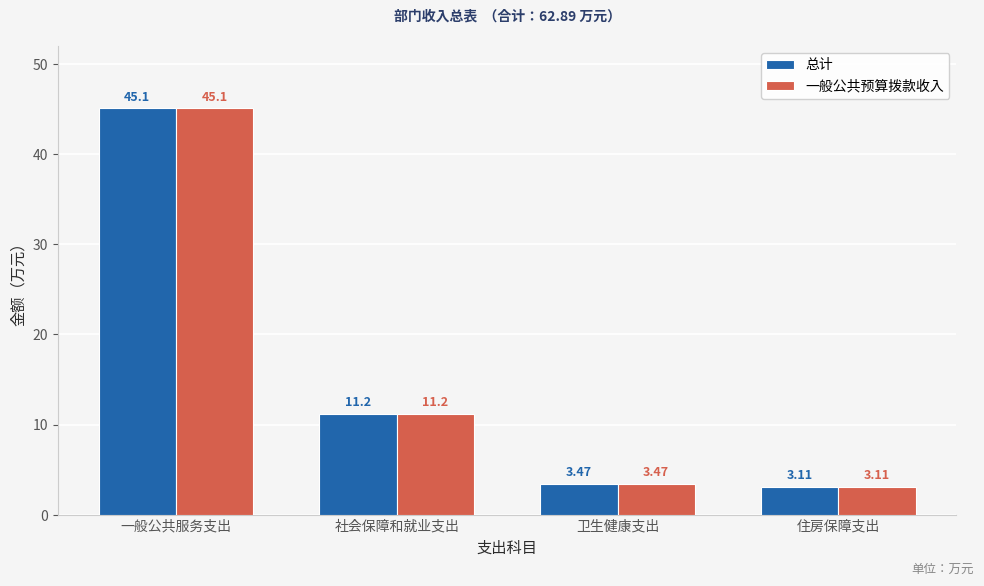

What is the total value across all series at 社会保障和就业支出?

22.4